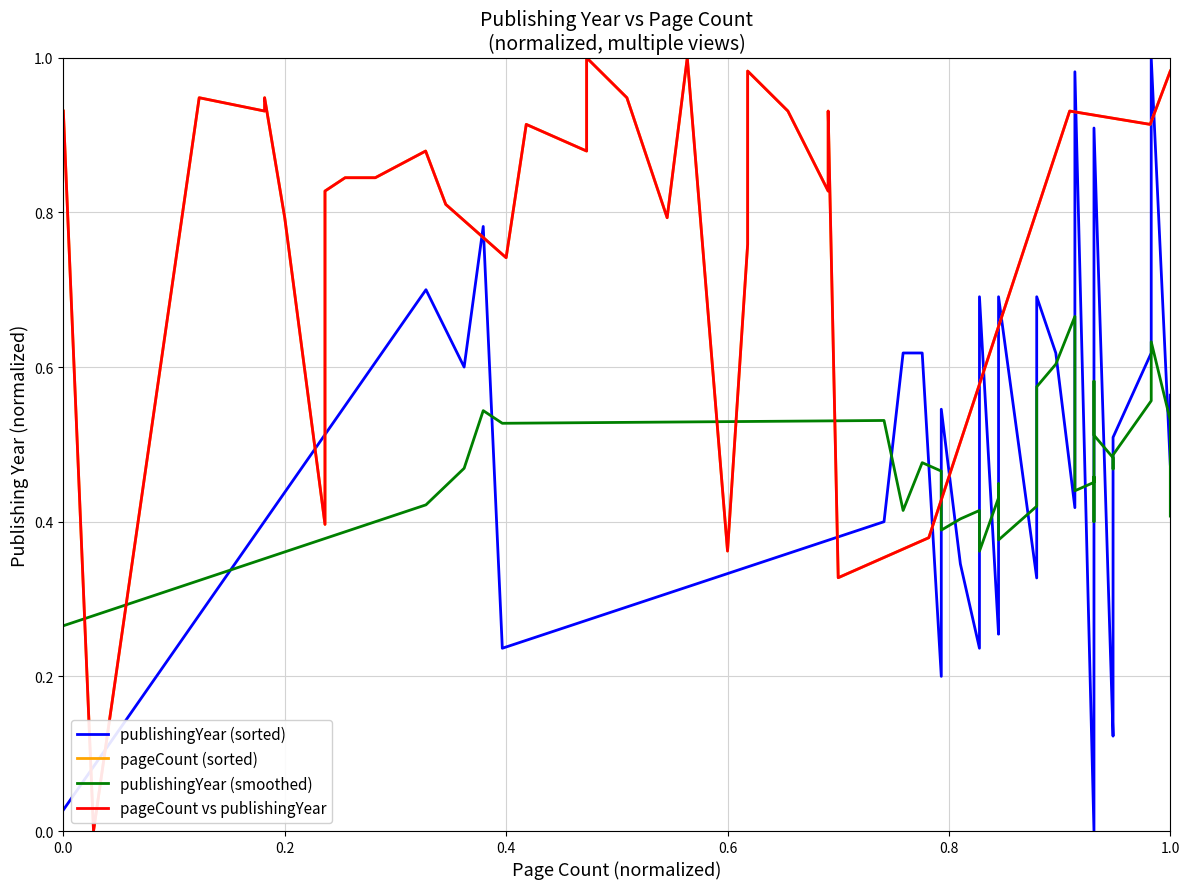

How many times do publishingYear (smoothed) and pageCount (sorted) cross each other?

8